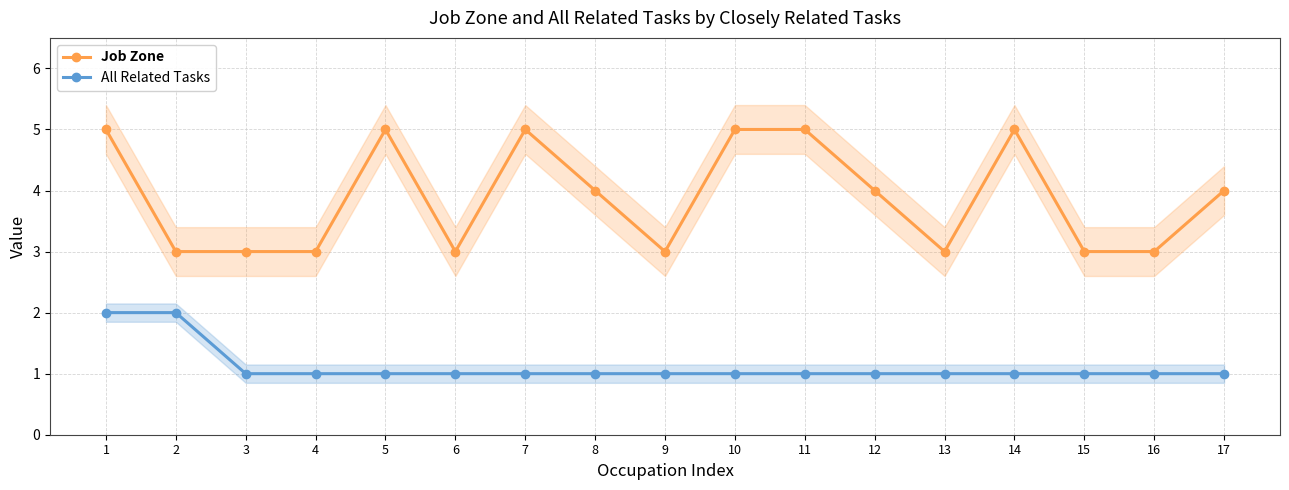

What are all the series names shown in the legend?

Job Zone, All Related Tasks